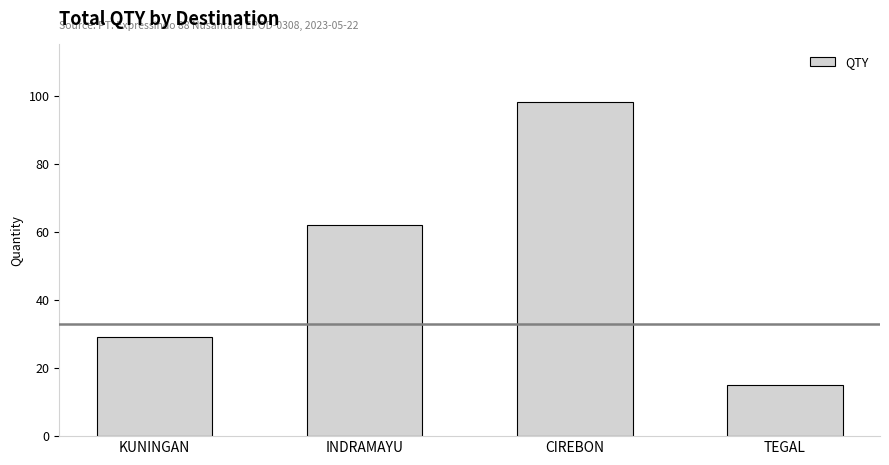

How many data points does each series have?

4